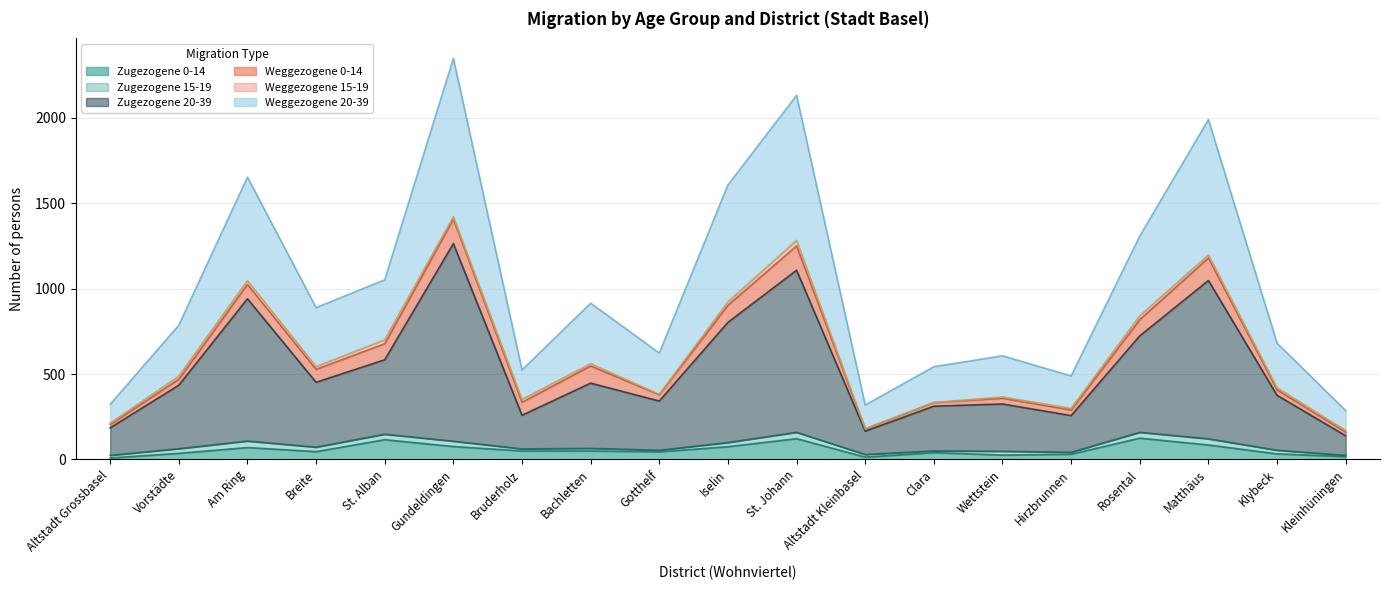

How many lines are shown in the chart?

6